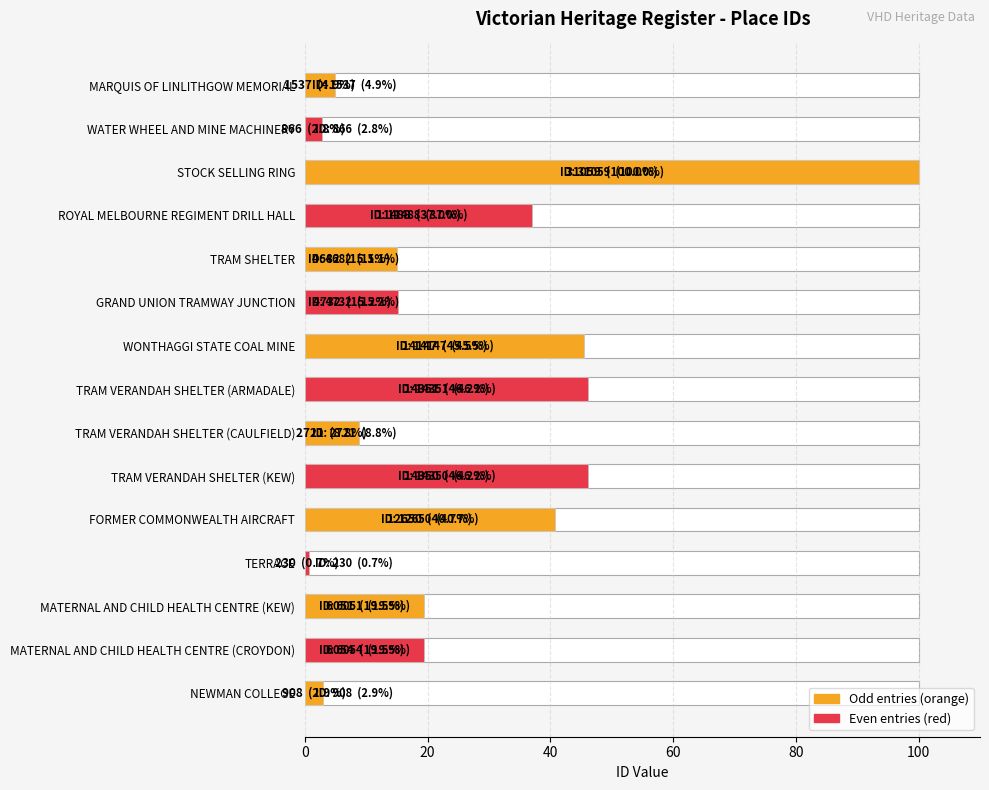

What position from the left is MARQUIS OF LINLITHGOW MEMORIAL?

15